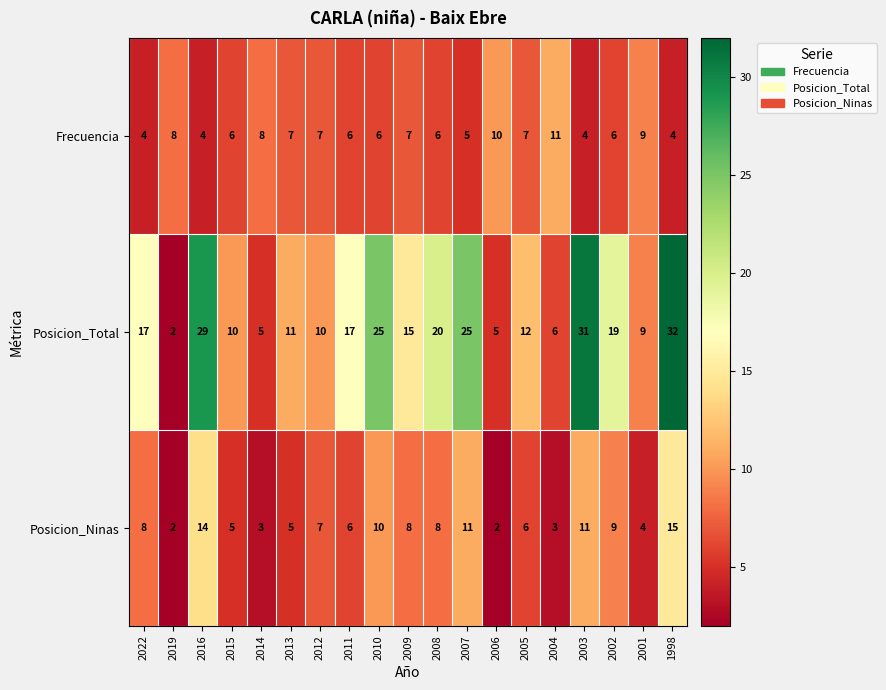

List the series in order of their peak value, highest first.

Posicion_Total, Posicion_Ninas, Frecuencia